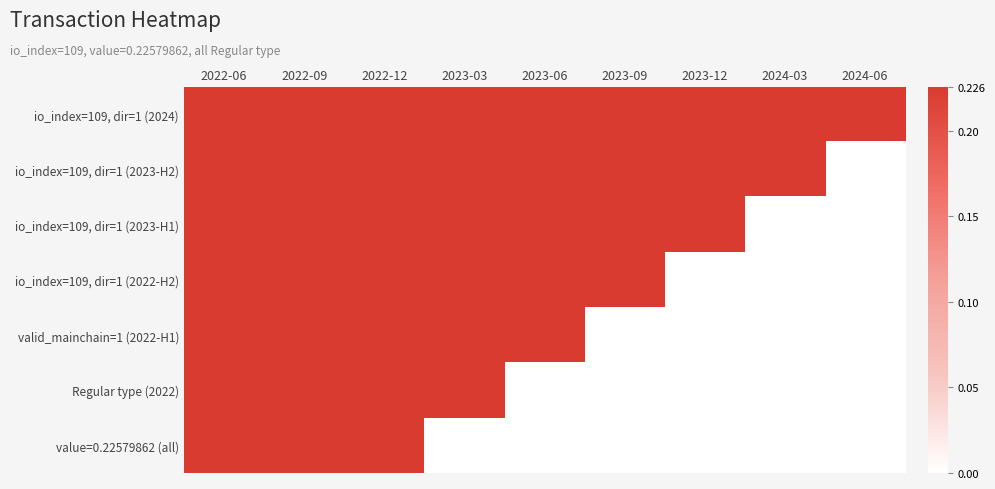

Which label corresponds to the largest value in the chart?

2022-06